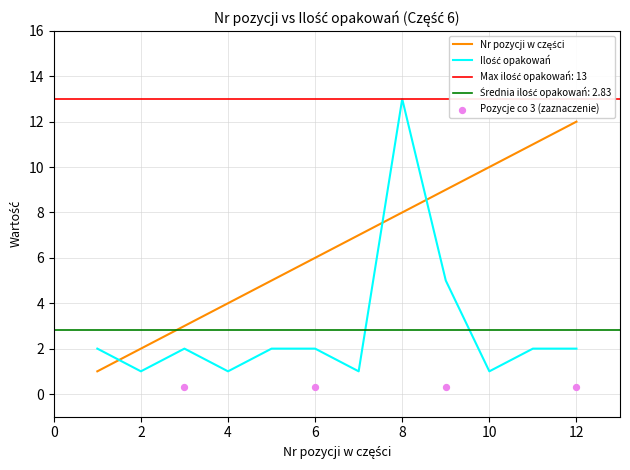

Which series has the largest Y range (max minus min)?

Ilość opakowań